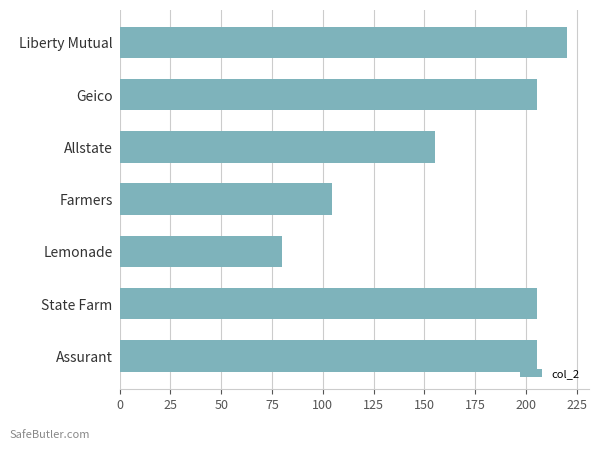

What is the greatest value displayed?

220.0